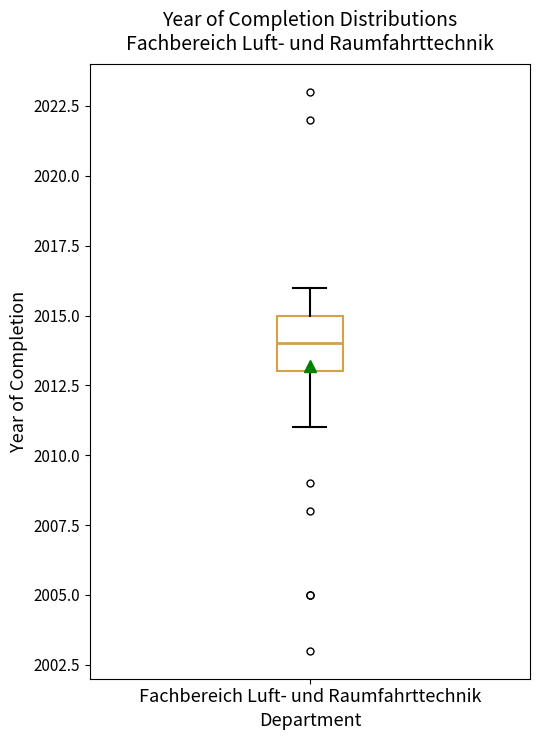

Read this box plot against the y-axis: the position of the median line, the range covered by the box, and the ends of both whiskers. The values are not printed on the chart, so give them approximately, as read against the axis.

median 2014, box 2013 to 2015, whiskers 2011 to 2016